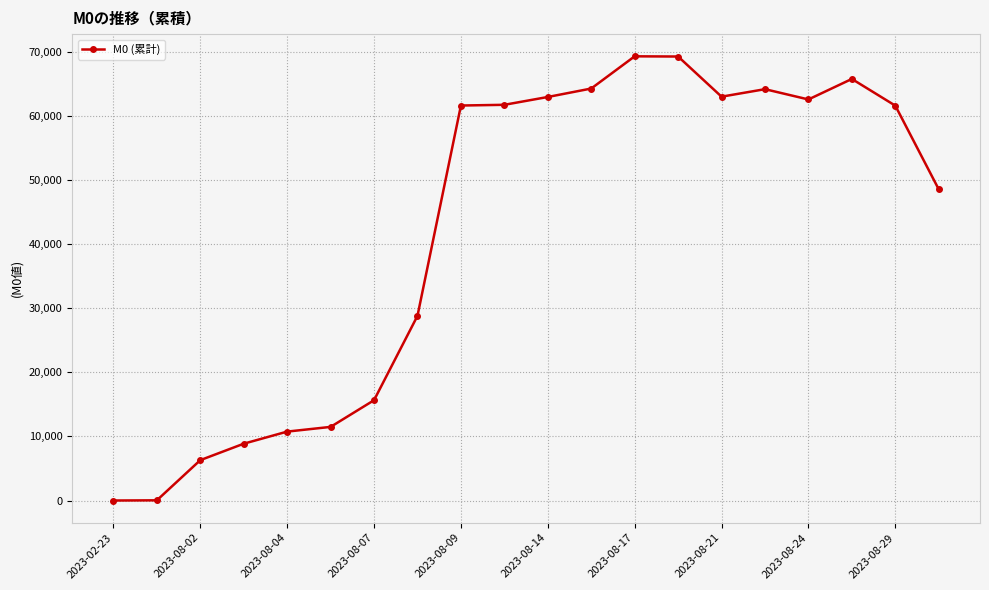

Count the number of values greater than 61636.

10